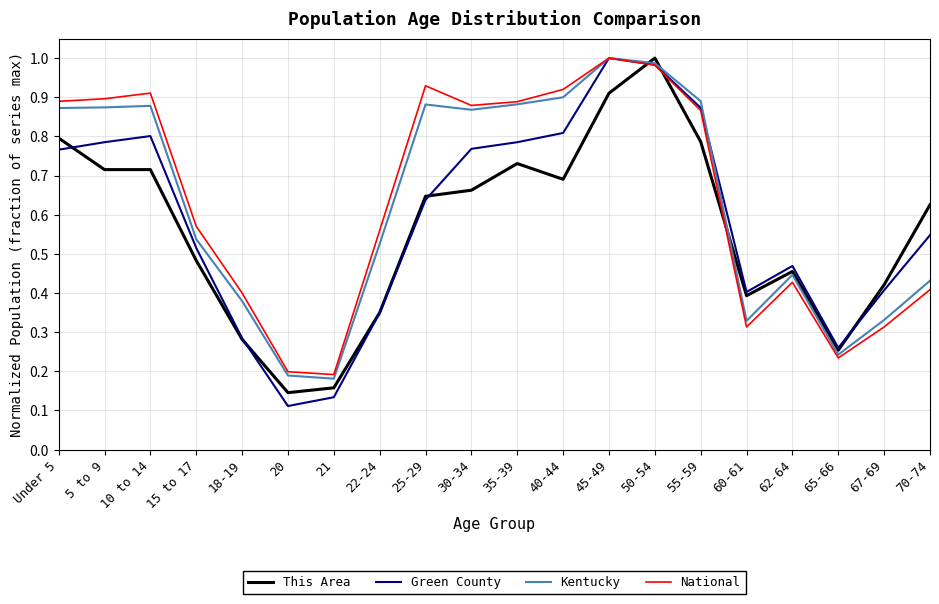

Which category has the lowest value across all series?

20